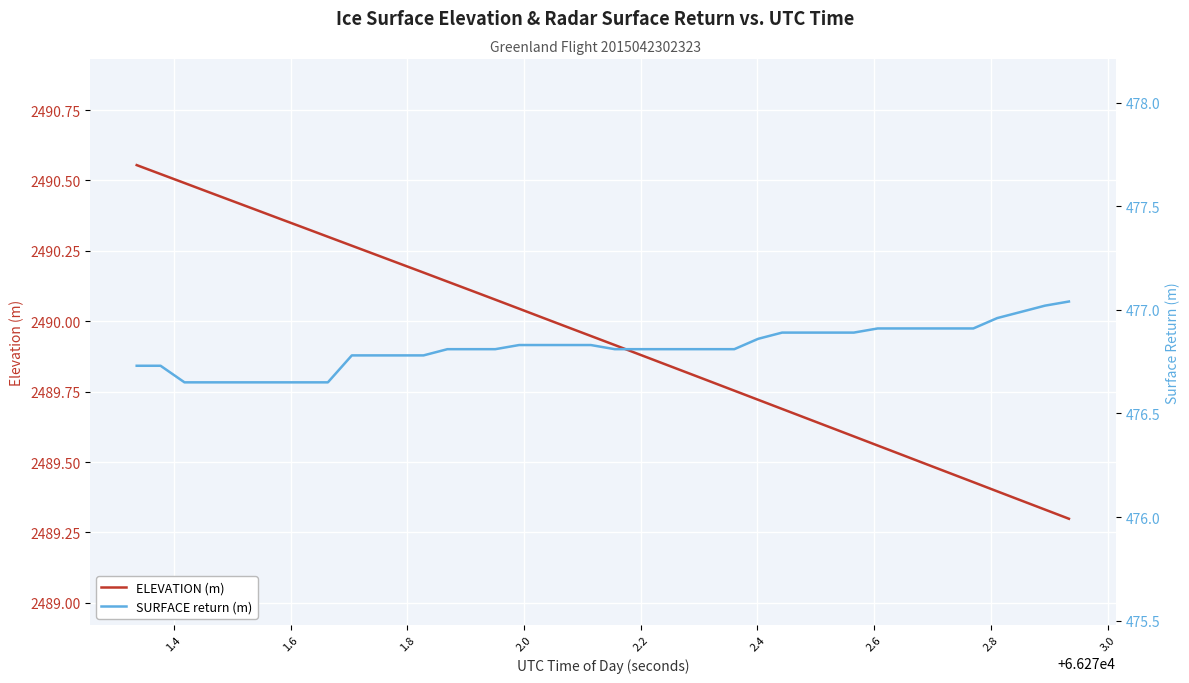

Is this an area chart (filled region under the line)?

No